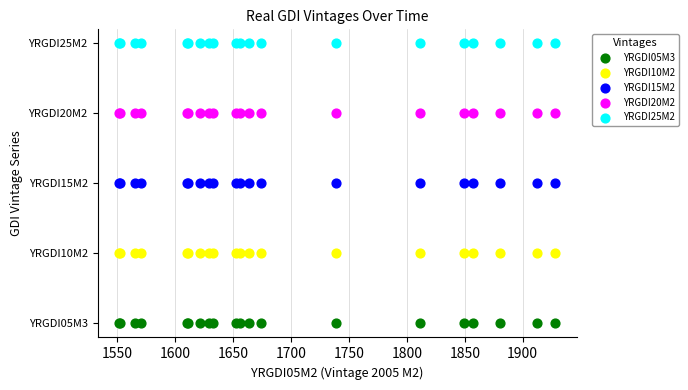

What are all the series names shown in the legend?

YRGDI05M3, YRGDI10M2, YRGDI15M2, YRGDI20M2, YRGDI25M2